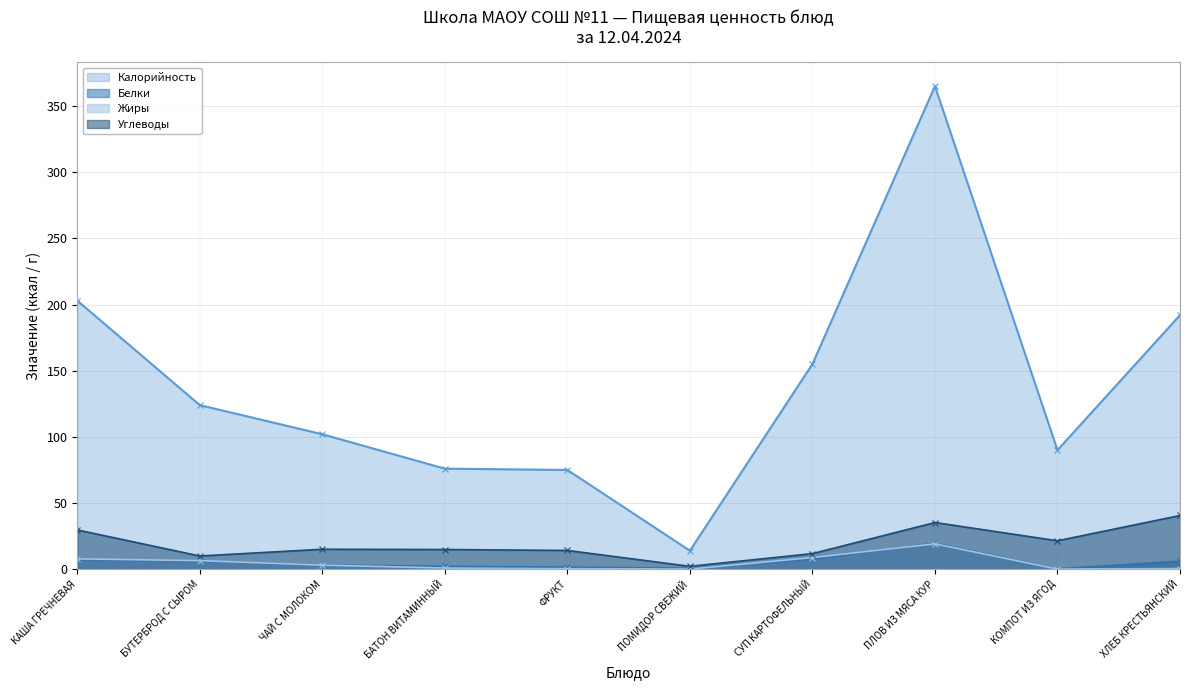

Reading left to right, transcribe all the data shown in this chart.

Калорийность: КАША ГРЕЧНЕВАЯ=203.0	БУТЕРБРОД С СЫРОМ=124.0	ЧАЙ С МОЛОКОМ=102.0	БАТОН ВИТАМИННЫЙ=76.0	ФРУКТ=75.0	ПОМИДОР СВЕЖИЙ=14.0	СУП КАРТОФЕЛЬНЫЙ=155.0	ПЛОВ ИЗ МЯСА КУР=365.0	КОМПОТ ИЗ ЯГОД=90.0	ХЛЕБ КРЕСТЬЯНСКИЙ=192.0
Белки: КАША ГРЕЧНЕВАЯ=7.2	БУТЕРБРОД С СЫРОМ=6.1	ЧАЙ С МОЛОКОМ=3.2	БАТОН ВИТАМИННЫЙ=2.2	ФРУКТ=1.6	ПОМИДОР СВЕЖИЙ=0.7	СУП КАРТОФЕЛЬНЫЙ=7.5	ПЛОВ ИЗ МЯСА КУР=19.7	КОМПОТ ИЗ ЯГОД=0.3	ХЛЕБ КРЕСТЬЯНСКИЙ=6.2
Жиры: КАША ГРЕЧНЕВАЯ=7.8	БУТЕРБРОД С СЫРОМ=6.5	ЧАЙ С МОЛОКОМ=3.1	БАТОН ВИТАМИННЫЙ=0.9	ФРУКТ=0.4	ПОМИДОР СВЕЖИЙ=0.1	СУП КАРТОФЕЛЬНЫЙ=8.8	ПЛОВ ИЗ МЯСА КУР=19.2	КОМПОТ ИЗ ЯГОД=0.1	ХЛЕБ КРЕСТЬЯНСКИЙ=0.5
Углеводы: КАША ГРЕЧНЕВАЯ=29.7	БУТЕРБРОД С СЫРОМ=10.0	ЧАЙ С МОЛОКОМ=15.1	БАТОН ВИТАМИННЫЙ=14.9	ФРУКТ=14.2	ПОМИДОР СВЕЖИЙ=2.2	СУП КАРТОФЕЛЬНЫЙ=11.8	ПЛОВ ИЗ МЯСА КУР=35.3	КОМПОТ ИЗ ЯГОД=21.5	ХЛЕБ КРЕСТЬЯНСКИЙ=40.6